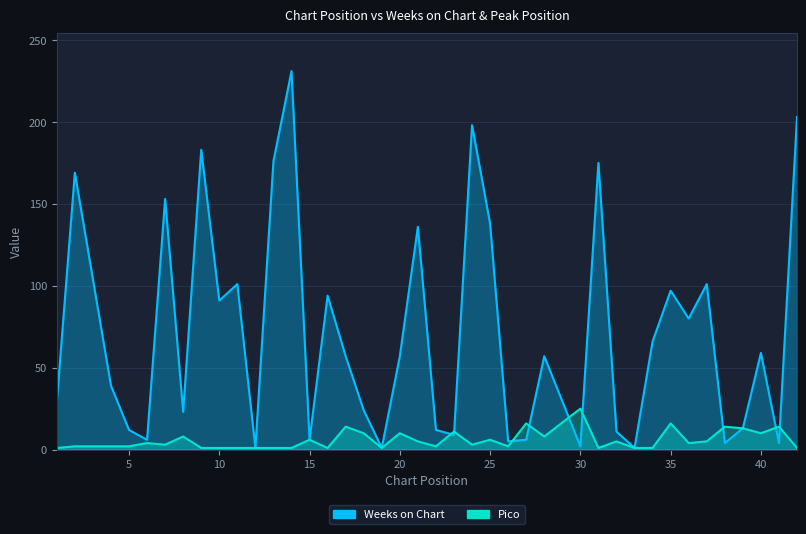

How many intersections are there between Weeks on Chart and Pico?

9